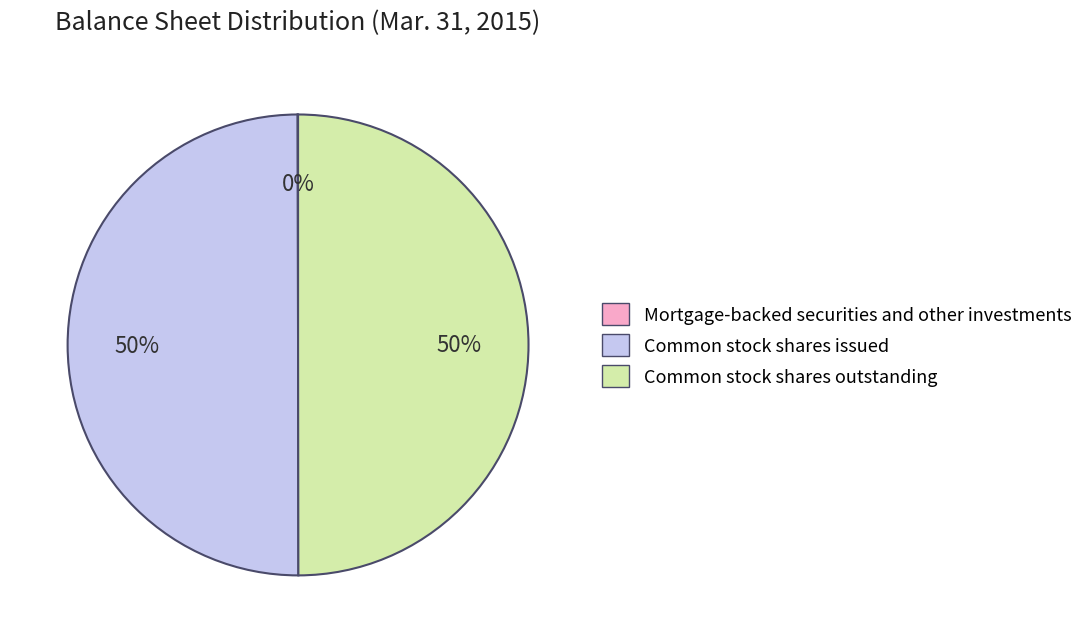

To the nearest percent, what is the average slice percentage?

33%